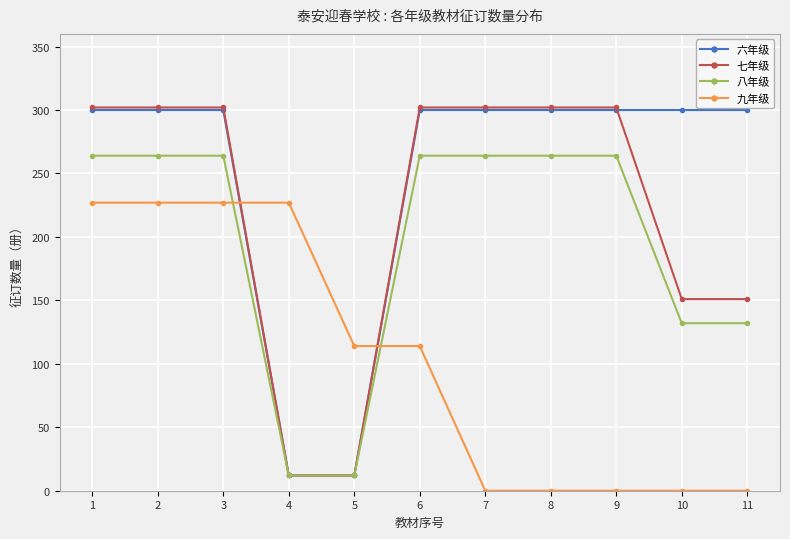

What is the spread (max minus min) of values at 10?

300